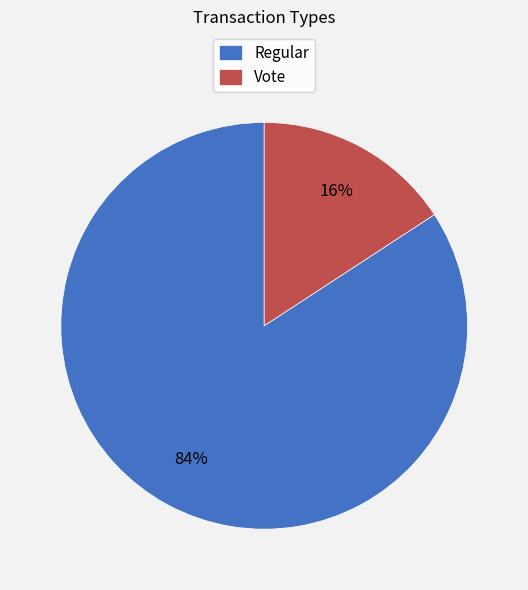

To the nearest percent, what is the average slice percentage?

50%